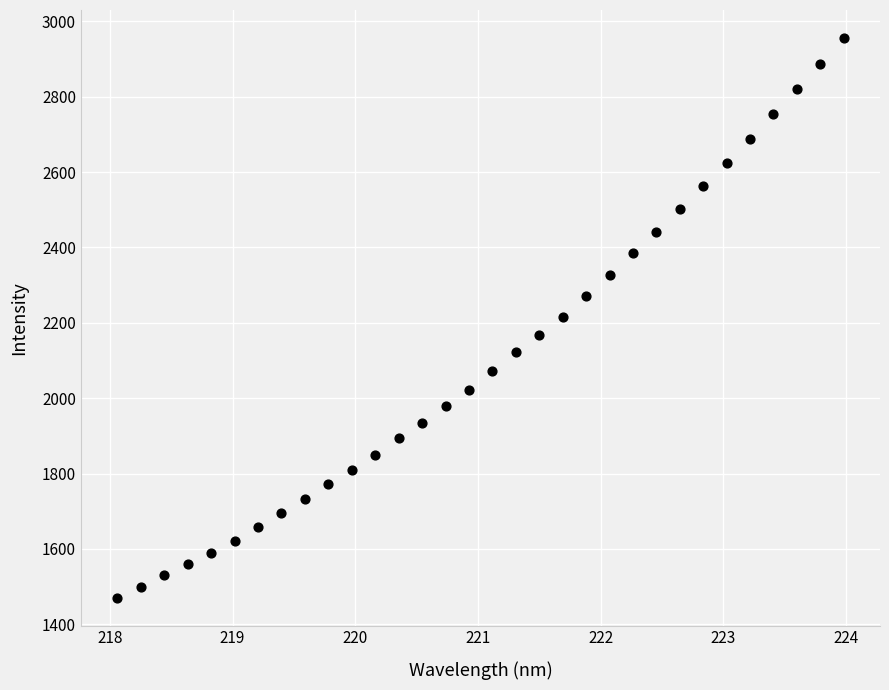

What is the range of Y values (max minus min)?

1484.7